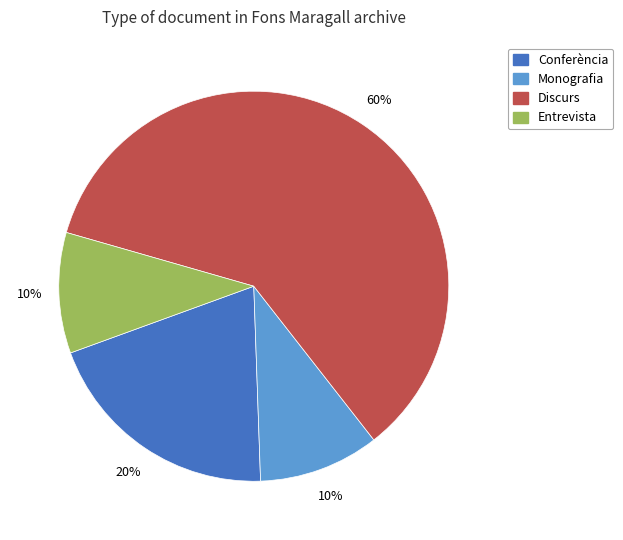

To the nearest percent, what is the average slice percentage?

25%